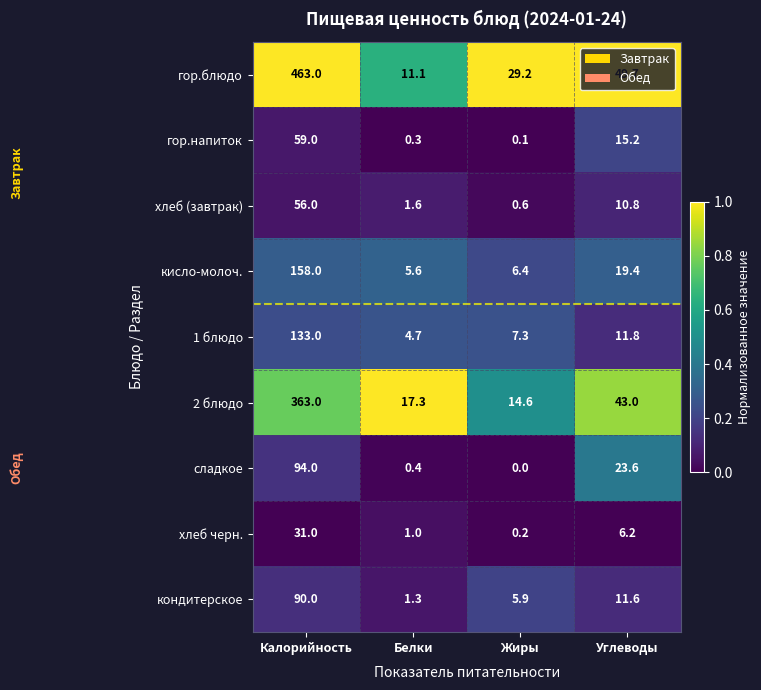

Rank the series at Калорийность from highest to lowest value.

гор.блюдо, 2 блюдо, кисло-молоч., 1 блюдо, сладкое, кондитерское, гор.напиток, хлеб (завтрак), хлеб черн.